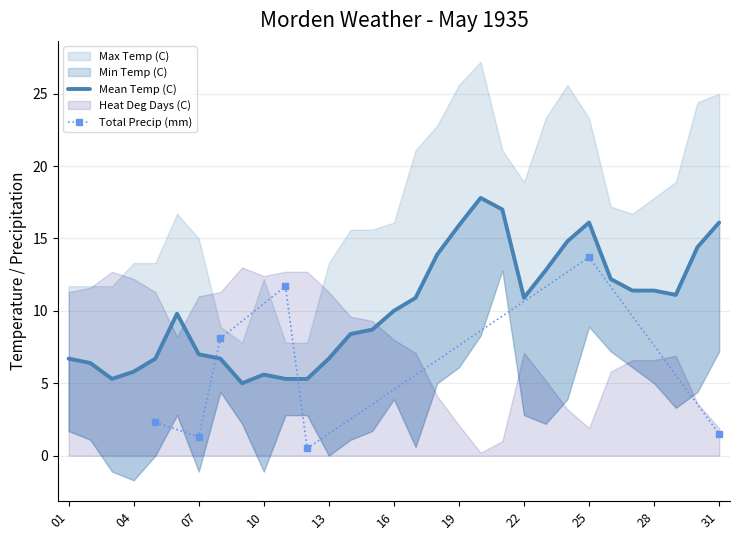

How many positive values does the Min Temp (C) series have?

25